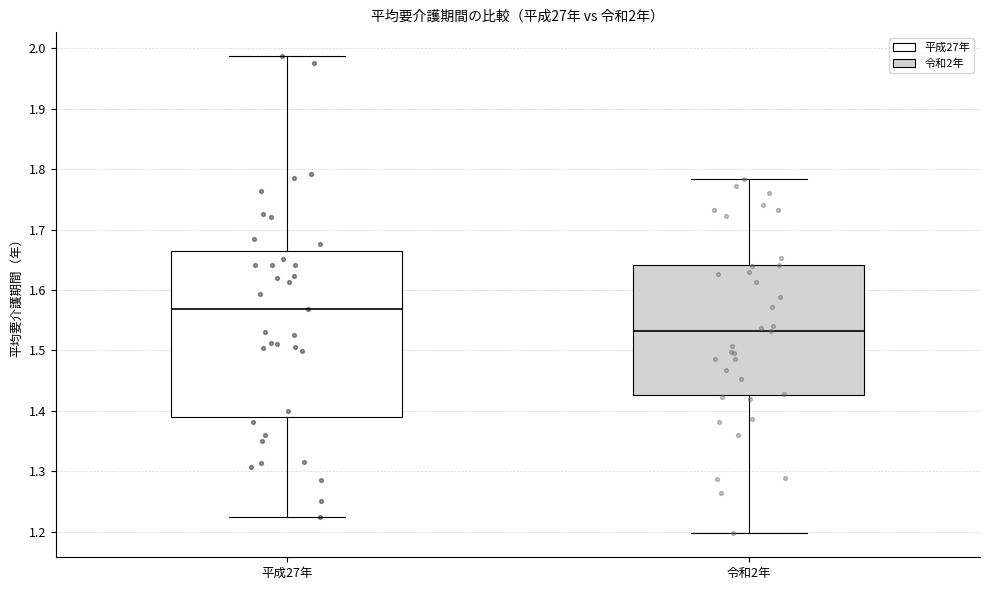

Comparing the boxes themselves (not the whiskers), which one is the tallest?

平成27年